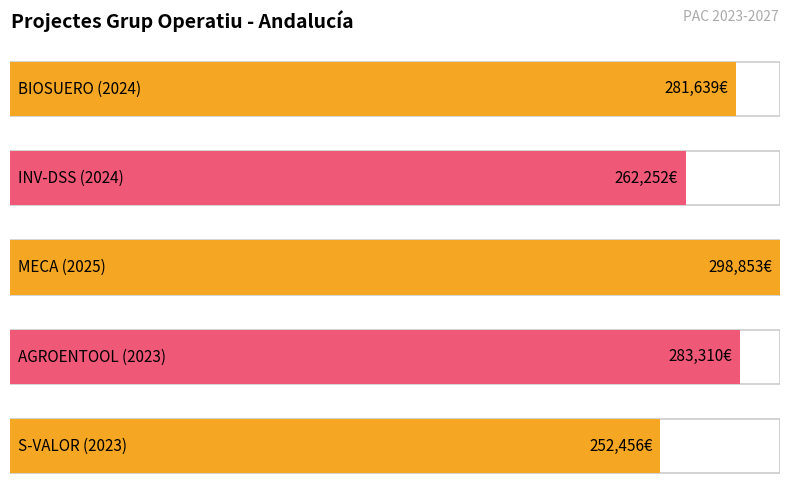

Reading left to right, extract all data points from this chart.

BIOSUERO (2024)=281639	INV-DSS (2024)=262252	MECA (2025)=298853	AGROENTOOL (2023)=283310	S-VALOR (2023)=252456